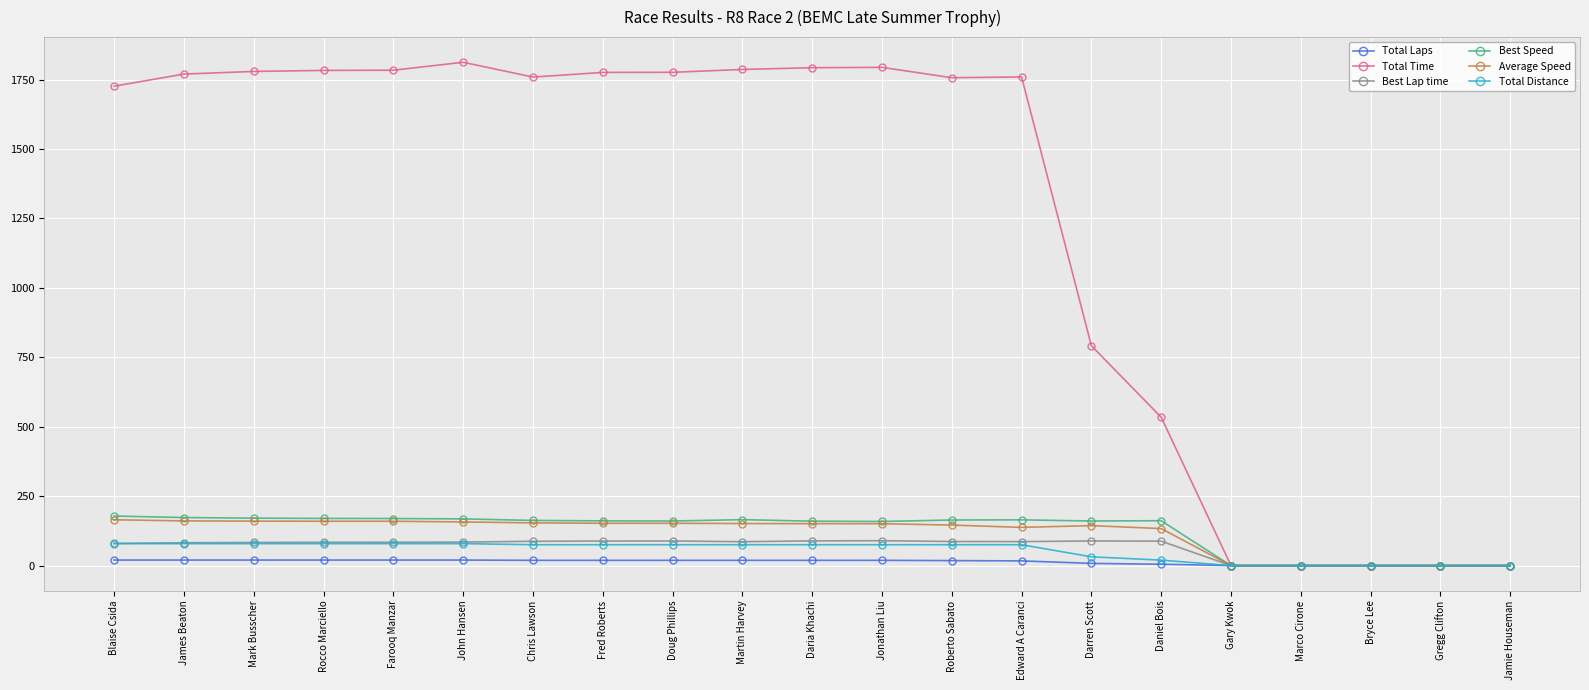

True or false: Average Speed has more than 0 interior local peaks.

True